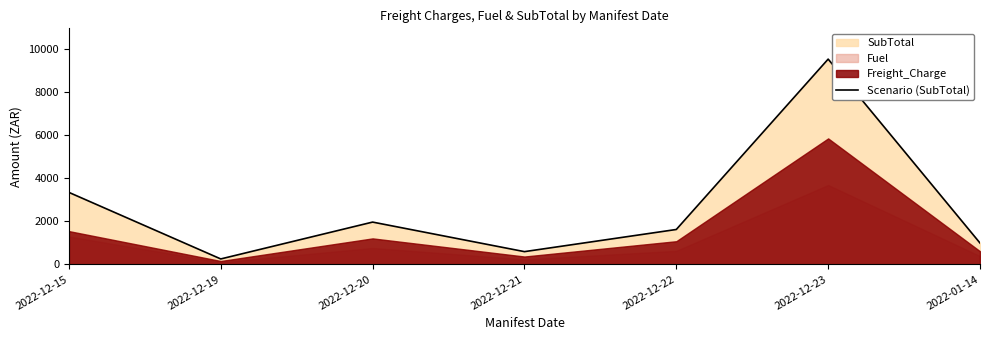

What is the value of the 3rd point from the left?

1963.8